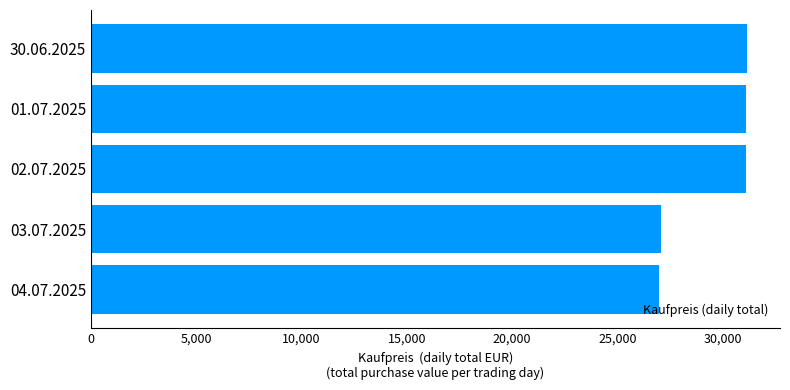

How many values are below 31121?

2